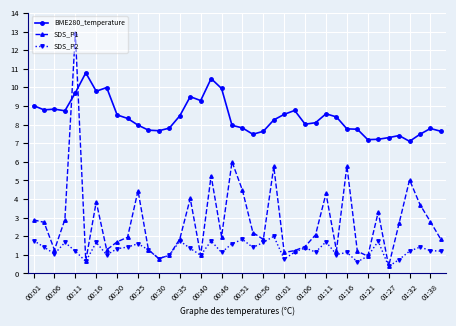

How many series are shown in this chart?

3